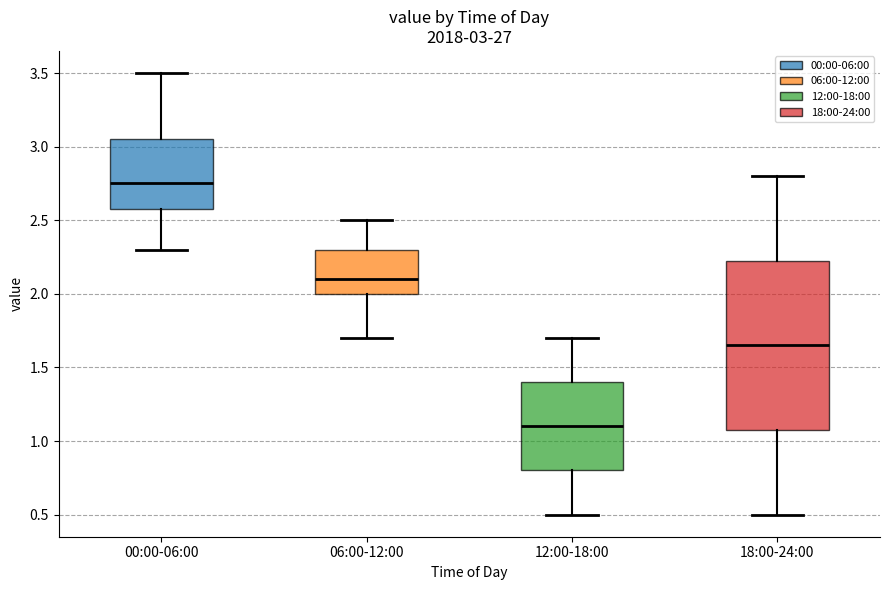

Which box has the lowest median line?

12:00-18:00